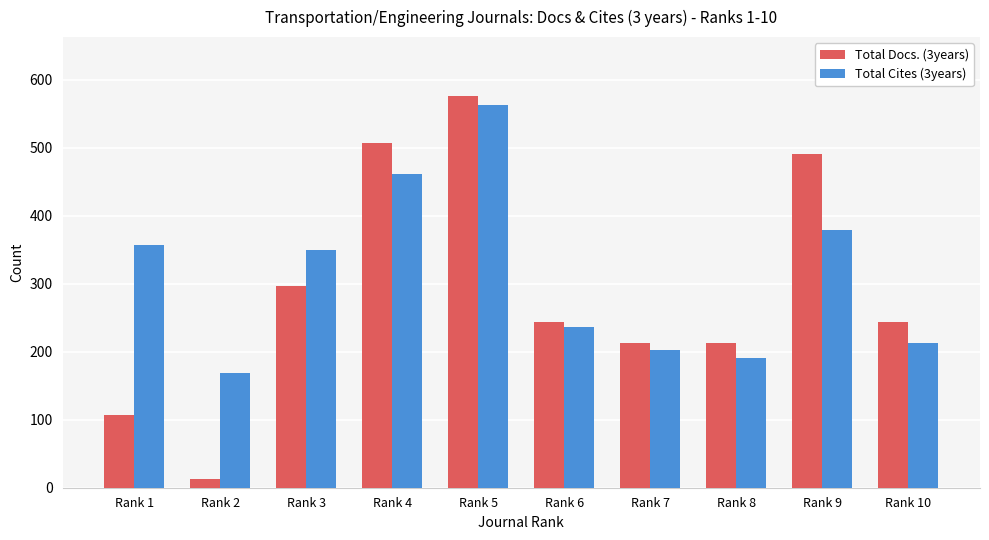

What is the sum of the Total Cites (3years) values at Rank 4 and Rank 3?

810